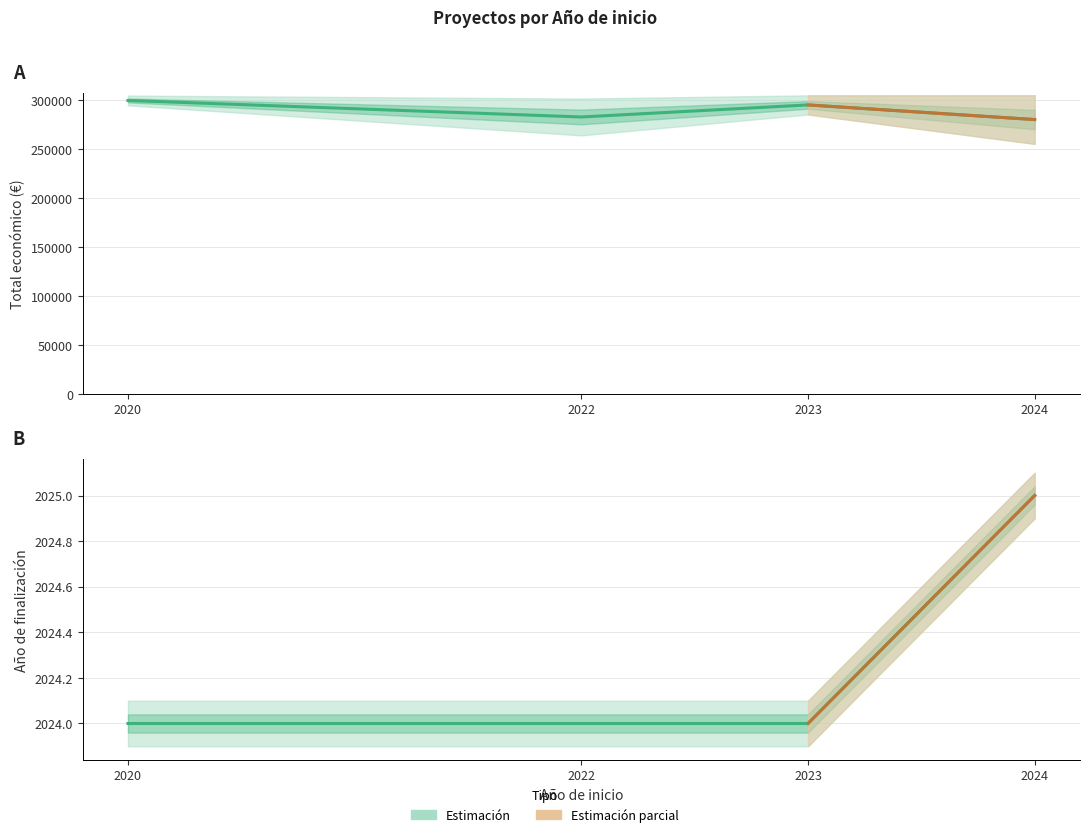

True or false: Año de finalización and Total económico intersect in this chart.

False